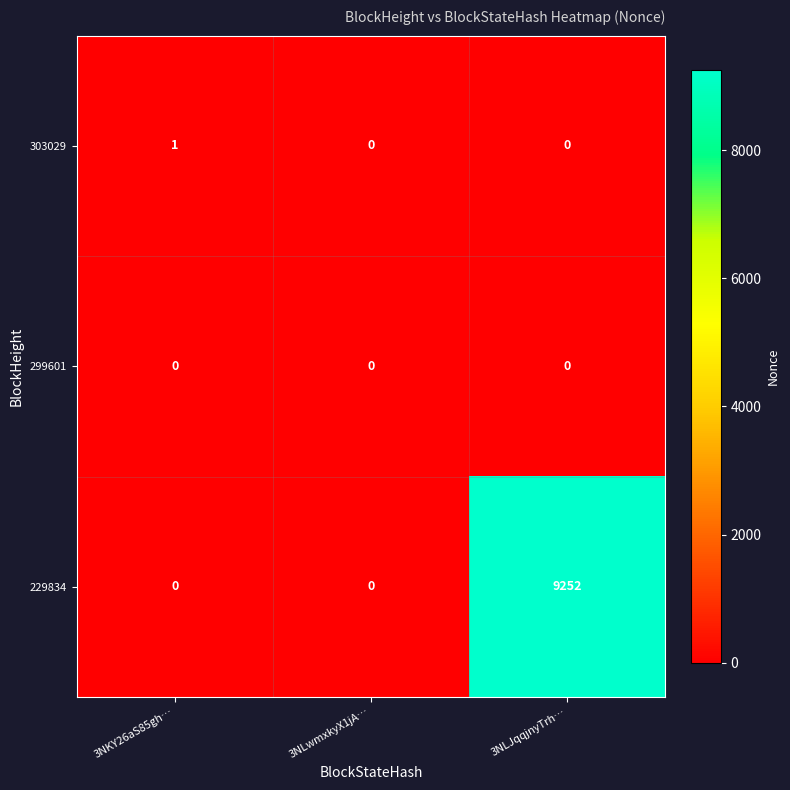

List the series in order of their peak value, lowest first.

299601, 303029, 229834